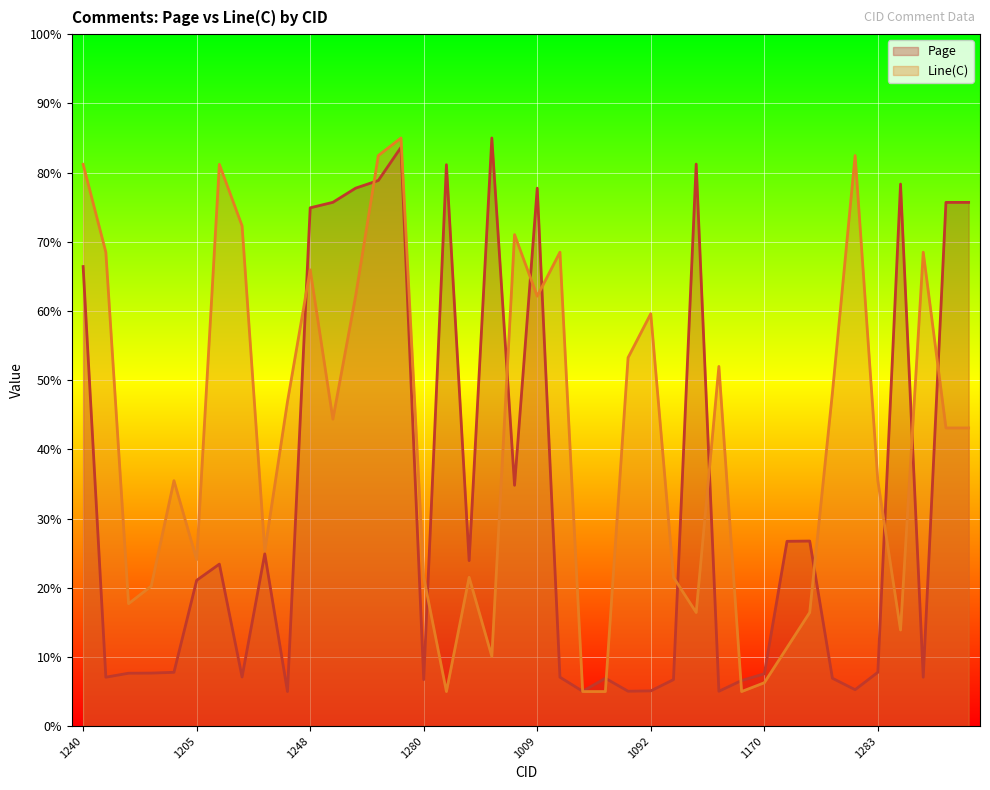

In Line(C), how many points are higher than both neighbors (excluding endpoints)?

11